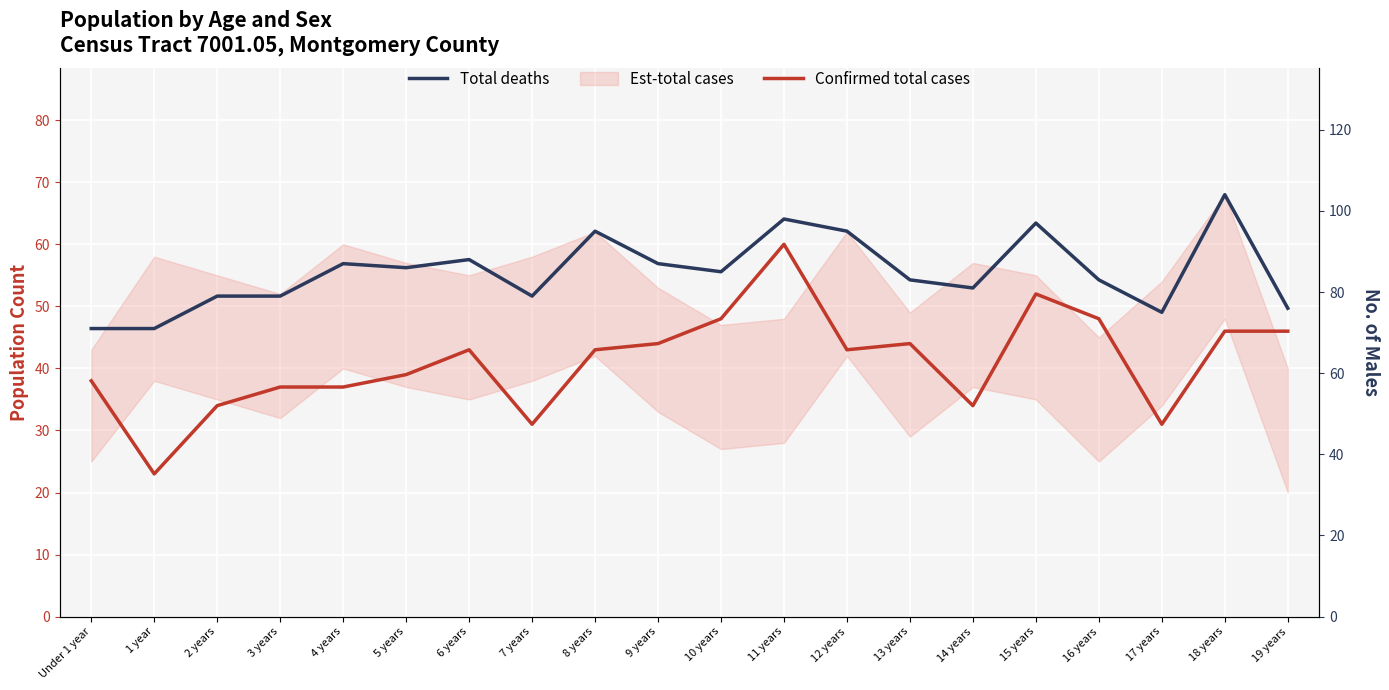

Does the chart display data point markers on the line(s)?

No